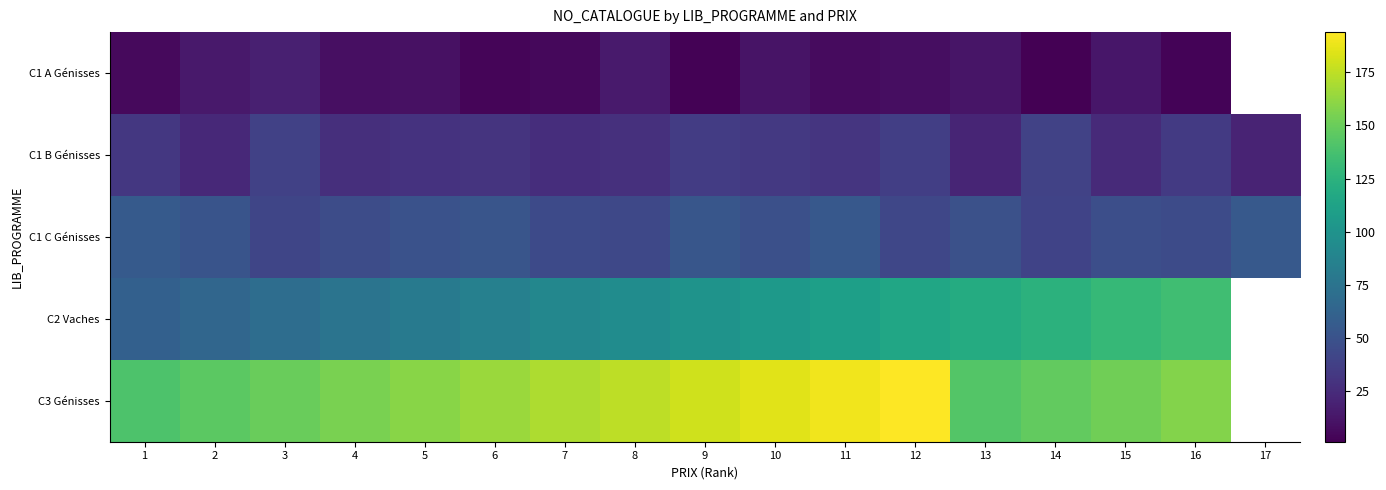

Is it true that C1 C Génisses equals 50.0 at 5?

True